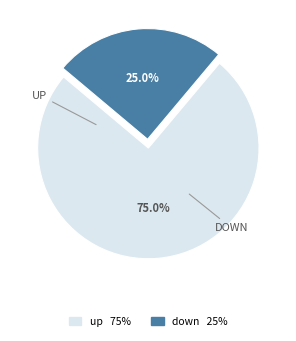

Rank the categories by value from highest to lowest.

up, down